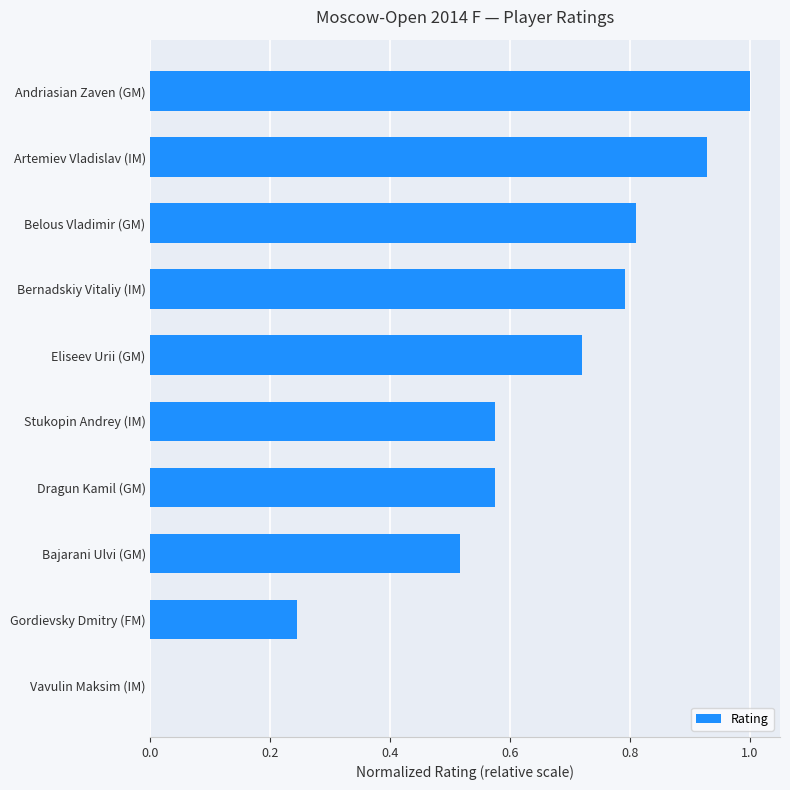

Approximately how many times larger is the value at Belous Vladimir (GM) compared to Andriasian Zaven (GM)?

0.8